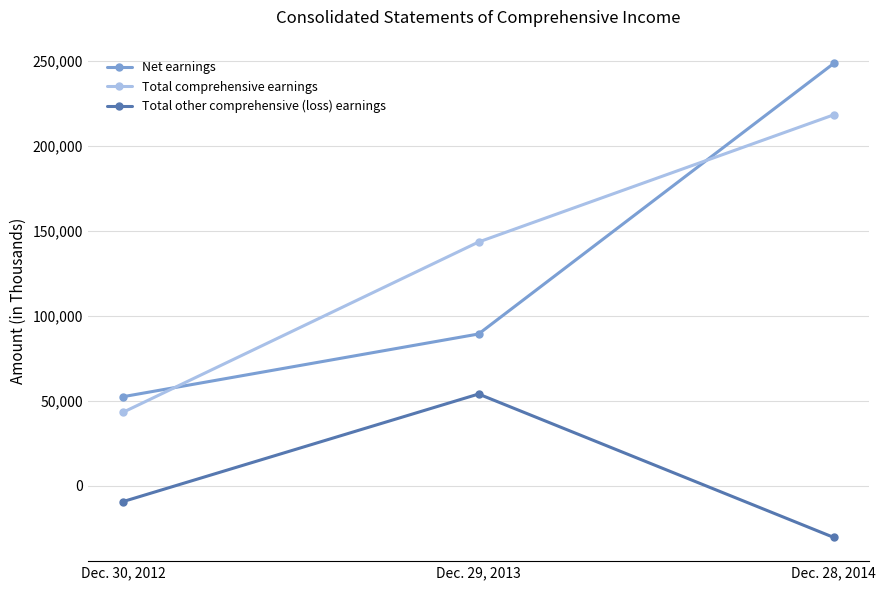

Reading left to right, transcribe all the data shown in this chart.

Net earnings: 52519	89349	248418
Total comprehensive earnings: 43402	143405	218181
Total other comprehensive (loss) earnings: -9117	54056	-30237